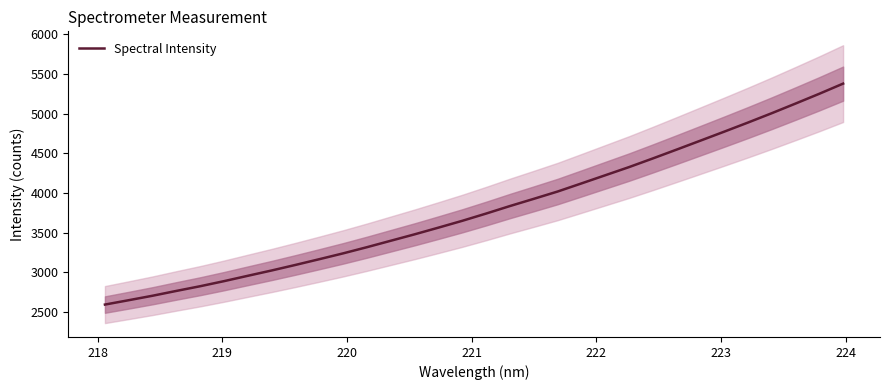

Is this an area chart (filled region under the line)?

No